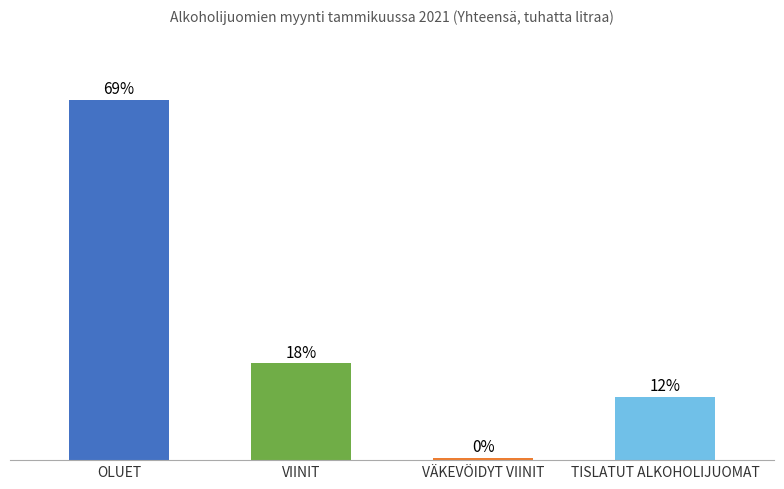

What is the label of the 1st bar from the left?

OLUET